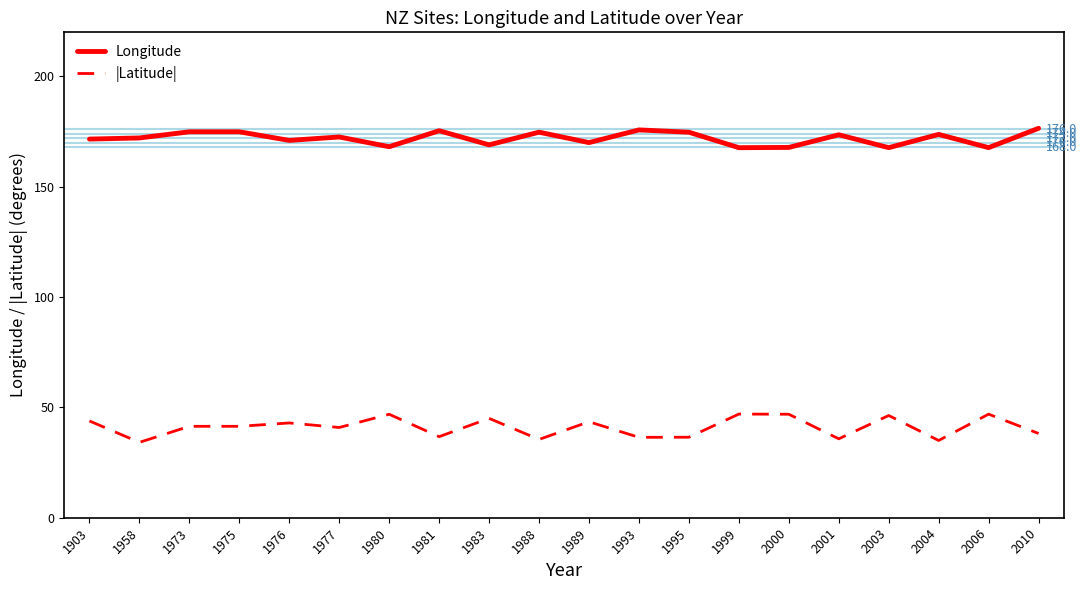

What is the highest value of the Longitude series?

176.5